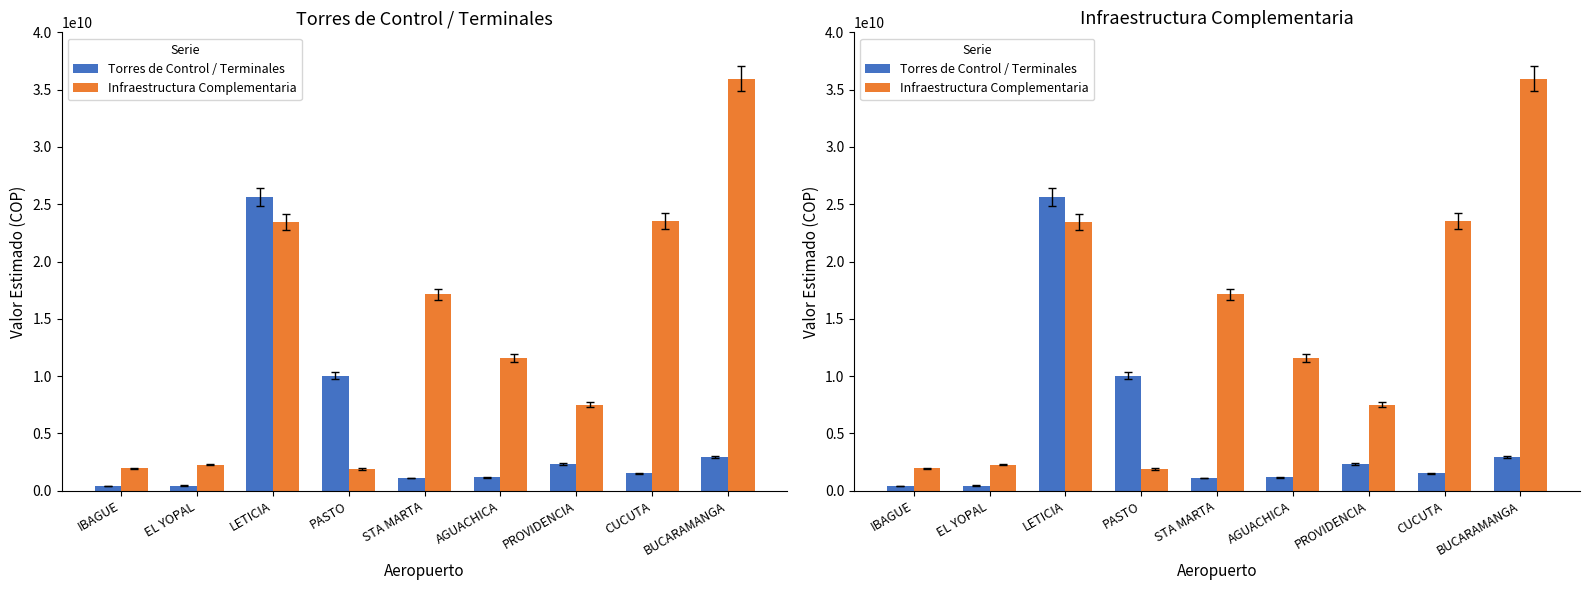

Rank the categories by Torres de Control / Terminales value from lowest to highest.

IBAGUE, EL YOPAL, STA MARTA, AGUACHICA, CUCUTA, PROVIDENCIA, BUCARAMANGA, PASTO, LETICIA